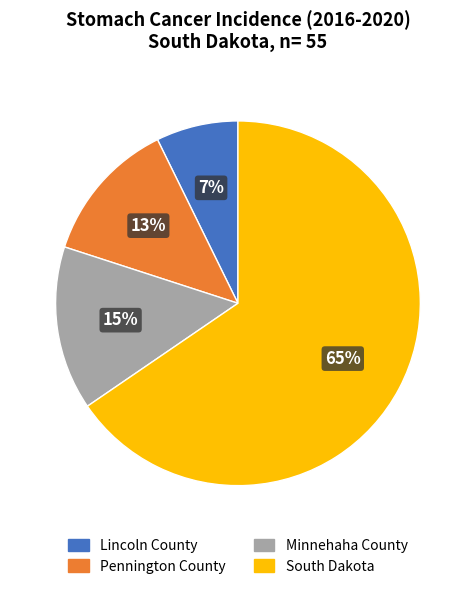

Count the number of slices in the pie.

4